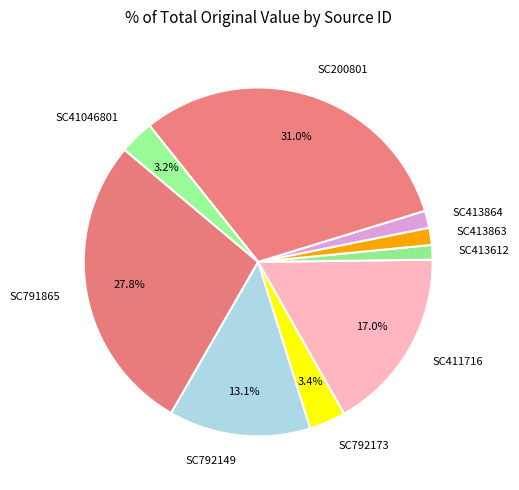

Is there any slice that represents more than half of the pie?

No